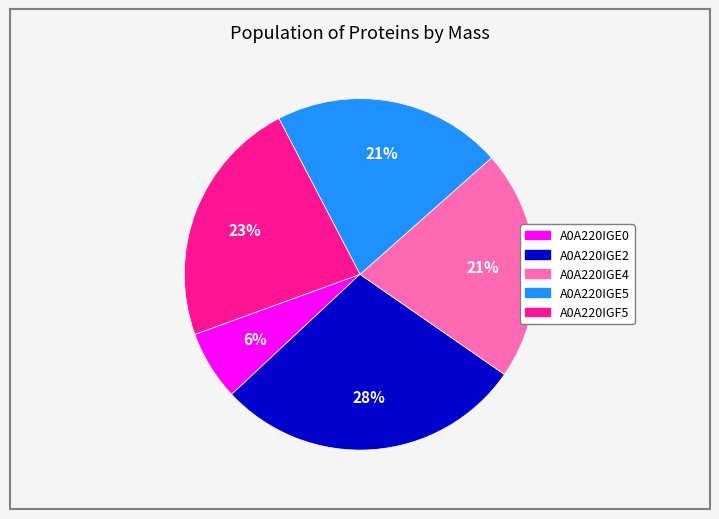

Which category has the smallest portion of the pie?

A0A220IGE0